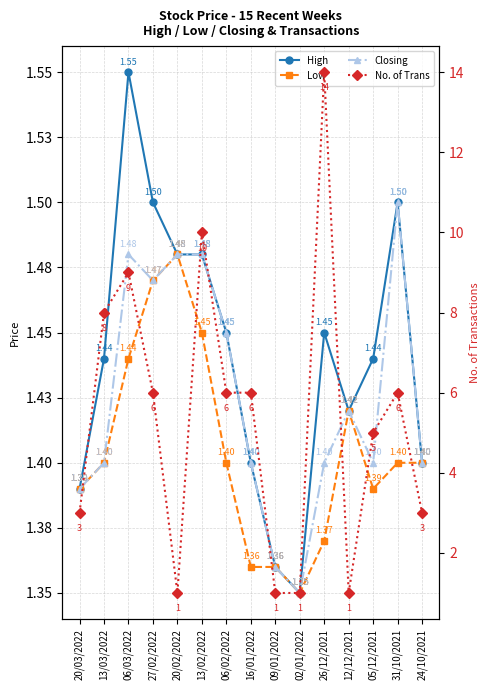

Reading left to right, transcribe all the data shown in this chart.

High: 20/03/2022=1.4	13/03/2022=1.4	06/03/2022=1.6	27/02/2022=1.5	20/02/2022=1.5	13/02/2022=1.5	06/02/2022=1.4	16/01/2022=1.4	09/01/2022=1.4	02/01/2022=1.4	26/12/2021=1.4	12/12/2021=1.4	05/12/2021=1.4	31/10/2021=1.5	24/10/2021=1.4
Low: 20/03/2022=1.4	13/03/2022=1.4	06/03/2022=1.4	27/02/2022=1.5	20/02/2022=1.5	13/02/2022=1.4	06/02/2022=1.4	16/01/2022=1.4	09/01/2022=1.4	02/01/2022=1.4	26/12/2021=1.4	12/12/2021=1.4	05/12/2021=1.4	31/10/2021=1.4	24/10/2021=1.4
Closing: 20/03/2022=1.4	13/03/2022=1.4	06/03/2022=1.5	27/02/2022=1.5	20/02/2022=1.5	13/02/2022=1.5	06/02/2022=1.4	16/01/2022=1.4	09/01/2022=1.4	02/01/2022=1.4	26/12/2021=1.4	12/12/2021=1.4	05/12/2021=1.4	31/10/2021=1.5	24/10/2021=1.4
No. of Trans: 20/03/2022=3.0	13/03/2022=8.0	06/03/2022=9.0	27/02/2022=6.0	20/02/2022=1.0	13/02/2022=10.0	06/02/2022=6.0	16/01/2022=6.0	09/01/2022=1.0	02/01/2022=1.0	26/12/2021=14.0	12/12/2021=1.0	05/12/2021=5.0	31/10/2021=6.0	24/10/2021=3.0